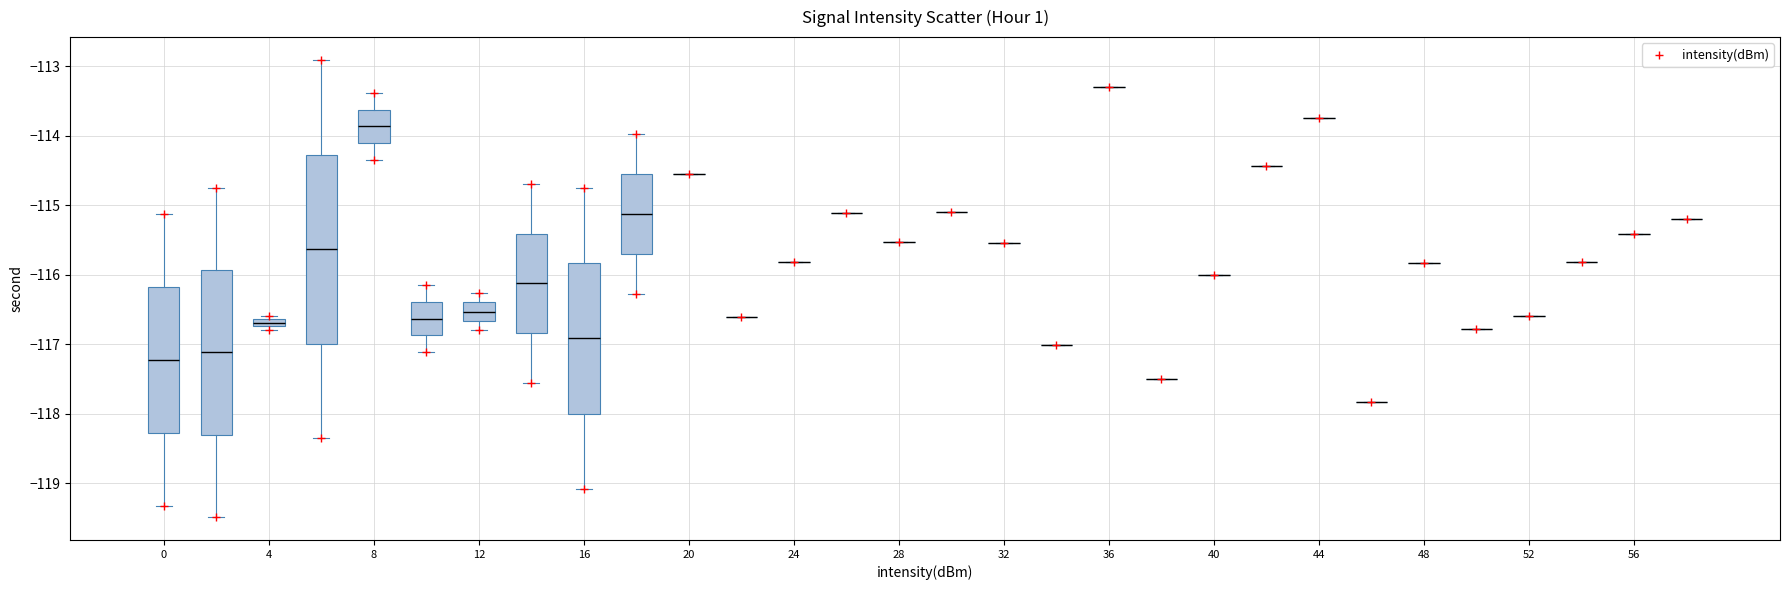

What is the range of X values (max minus min)?

58.0